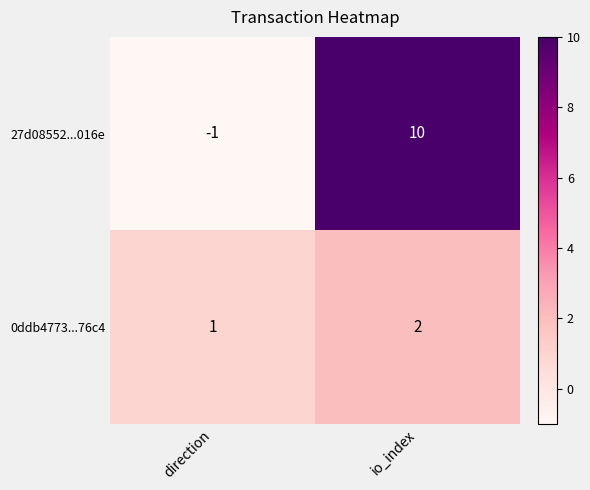

What is the total value across all series at io_index?

12